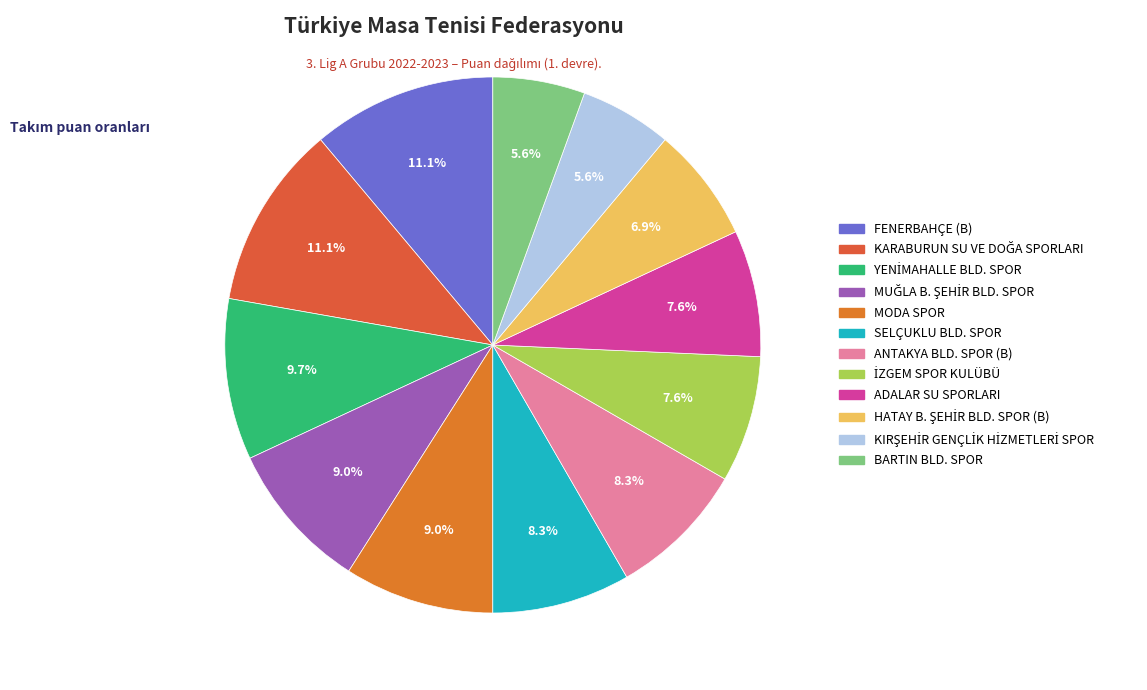

Which has a higher value, KARABURUN SU VE DOĞA SPORLARI or KIRŞEHİR GENÇLİK HİZMETLERİ SPOR?

KARABURUN SU VE DOĞA SPORLARI